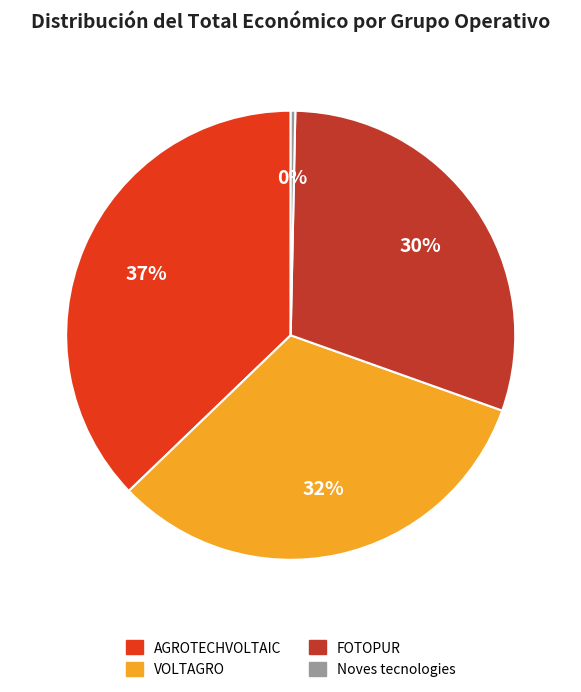

Approximately how many times larger is the value at AGROTECHVOLTAIC compared to Noves tecnologies?

112.1